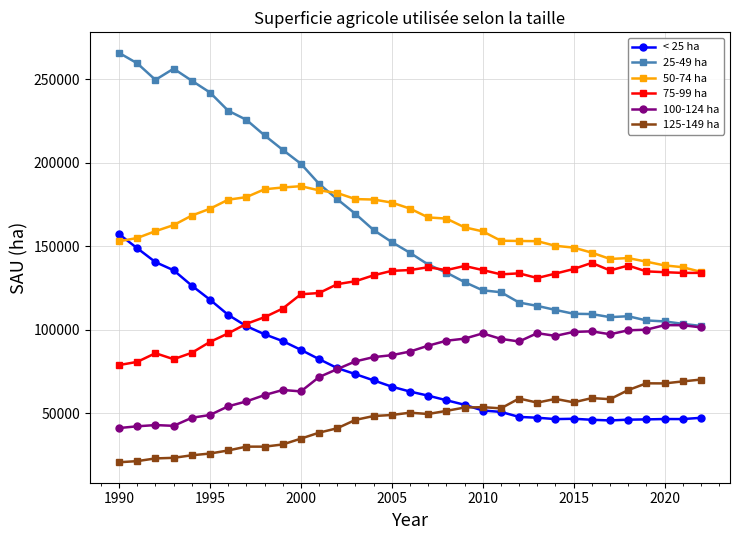

True or false: 125-149 ha and 100-124 ha cross at least once.

False